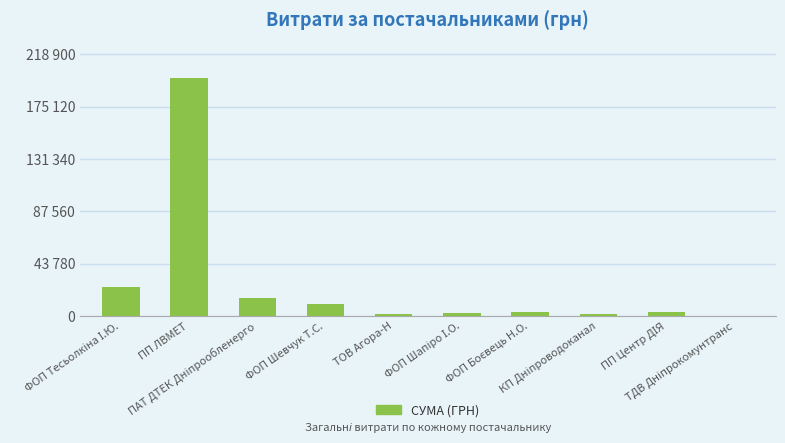

What is the ratio of the value at ФОП Шапіро І.О. to the value at ТДВ Дніпрокомунтранс?

7.4